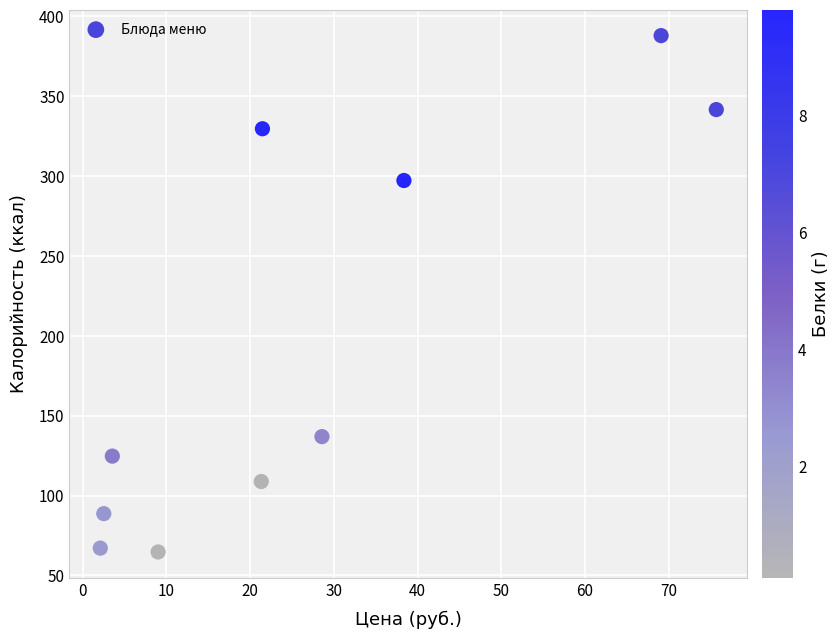

What is the range of X values (max minus min)?

73.6